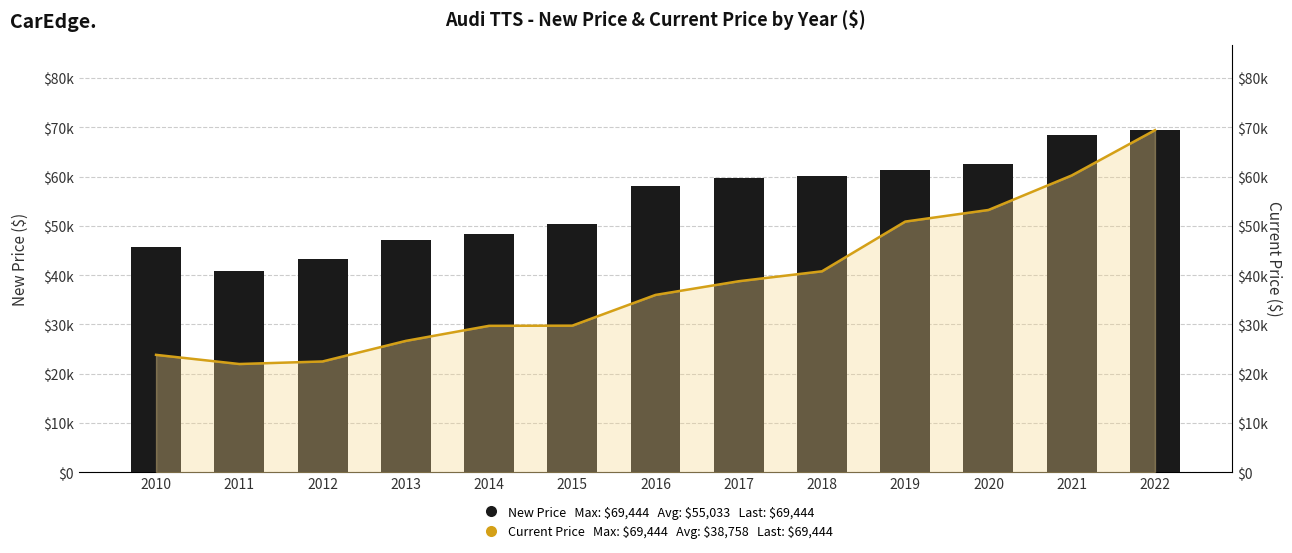

The value at 2011 is 40803. True or false?

True